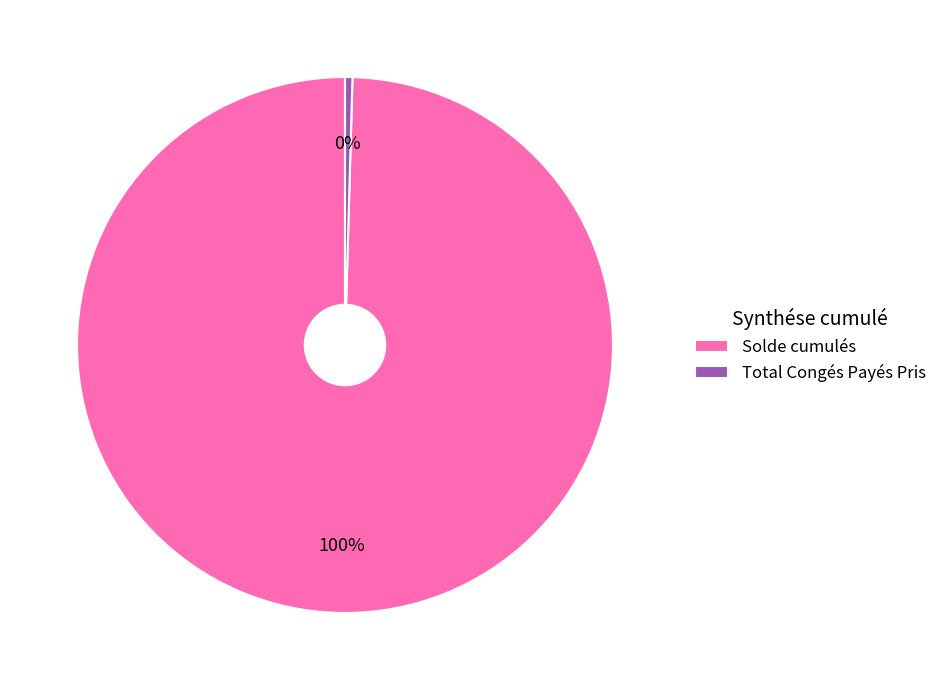

How many segments does this pie chart have?

2